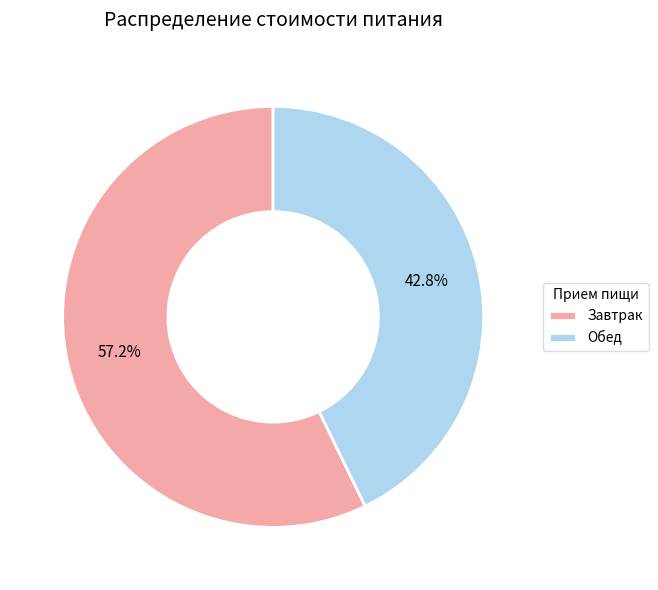

How many segments does this pie chart have?

2